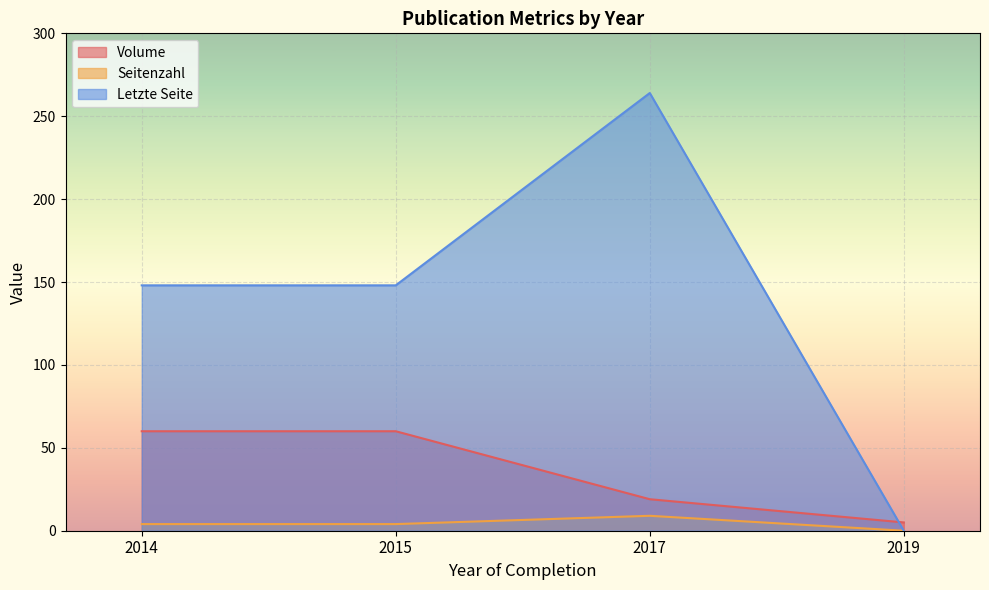

Which series ends up on top after the final intersection of Letzte Seite and Volume?

Volume